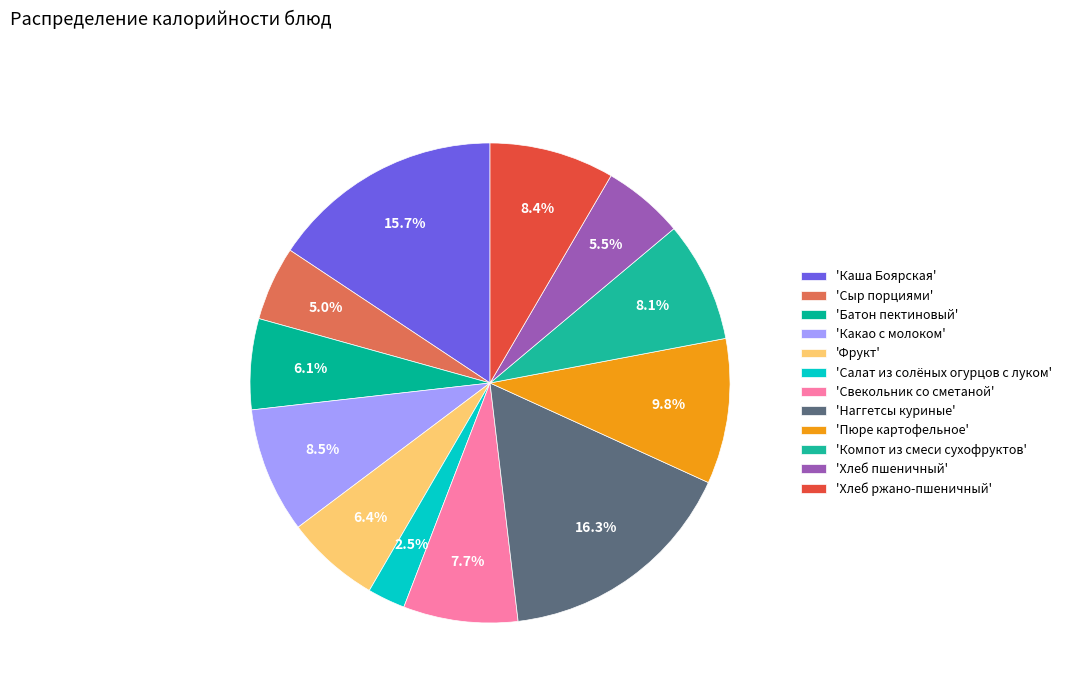

How many slices are in this pie chart?

12